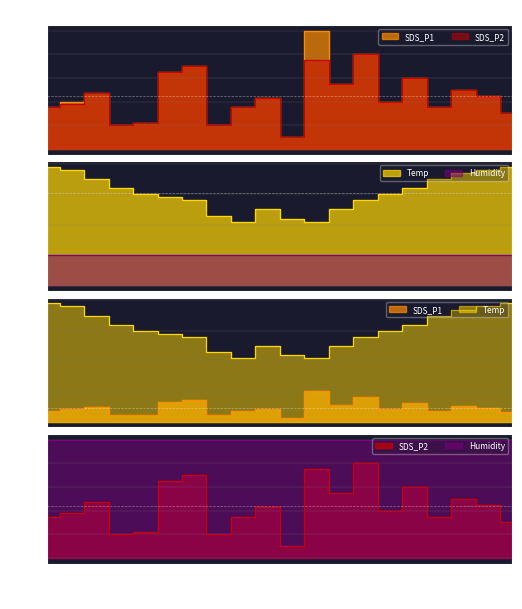

What is the spread (max minus min) of values at 03:30?

2.1